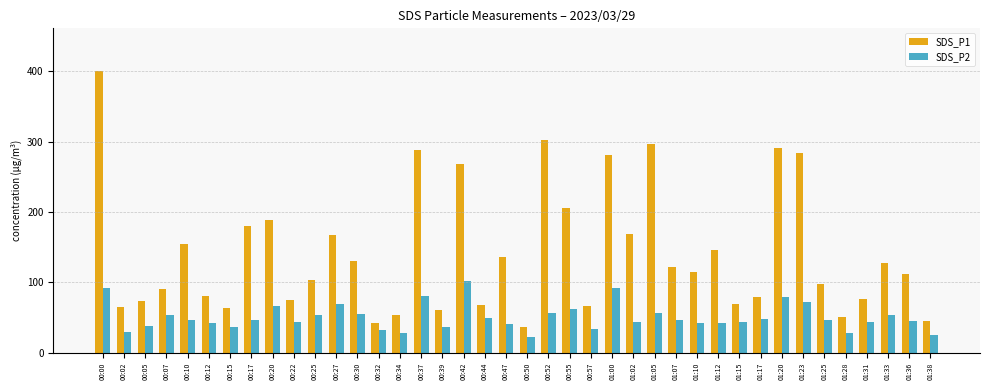

Where is SDS_P1 nearest to the value 218?

00:55